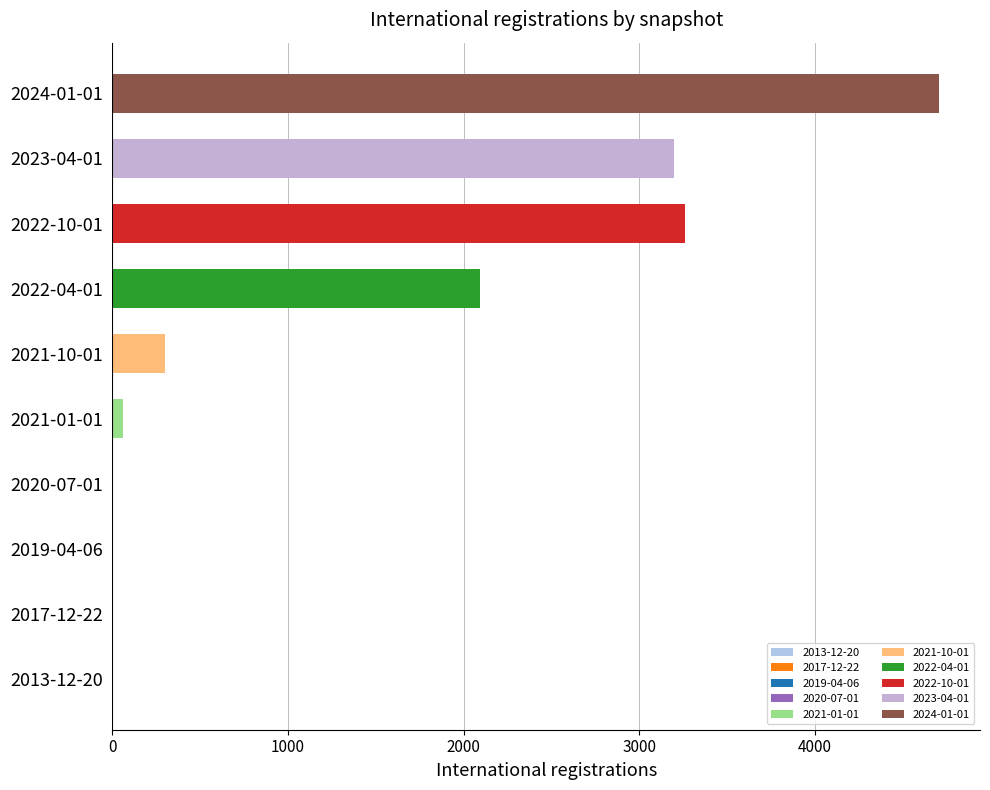

What is the greatest value displayed?

4707